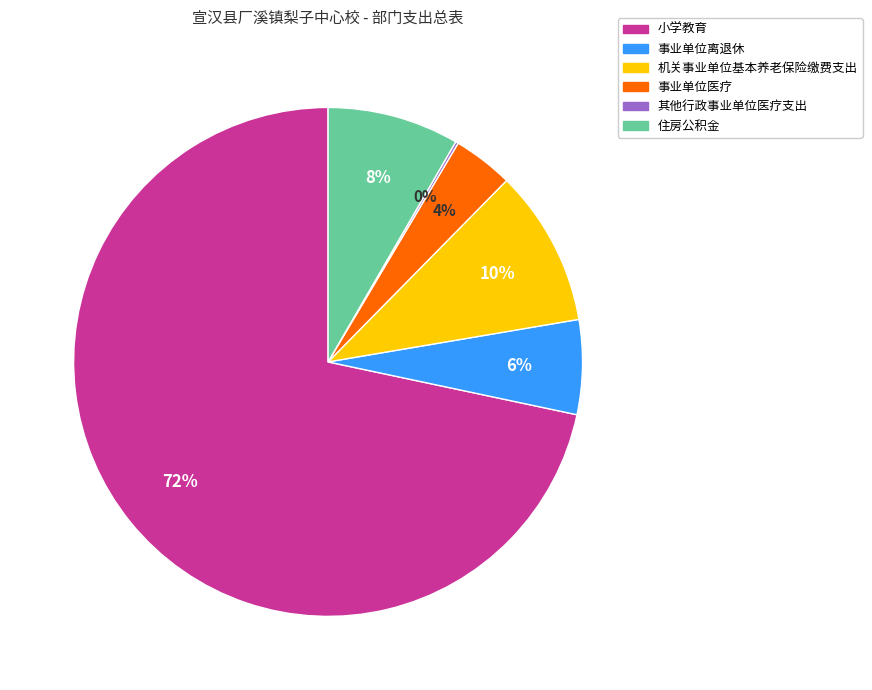

Which category accounts for the majority?

小学教育